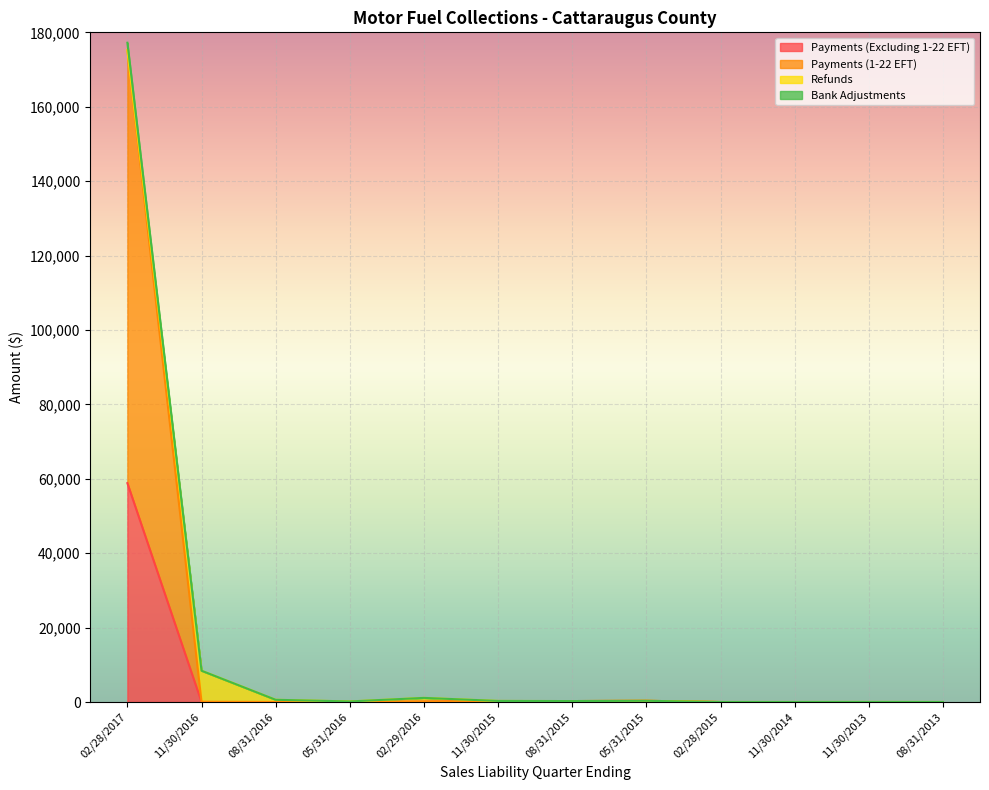

List the labels in order of Bank Adjustments value, smallest first.

02/28/2015, 11/30/2014, 08/31/2013, 11/30/2013, 05/31/2016, 08/31/2015, 11/30/2015, 05/31/2015, 08/31/2016, 02/29/2016, 11/30/2016, 02/28/2017